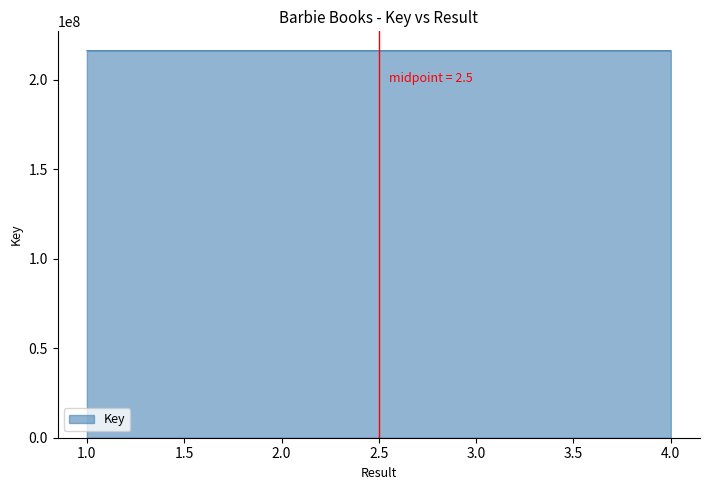

What is the smallest value displayed?

216353148